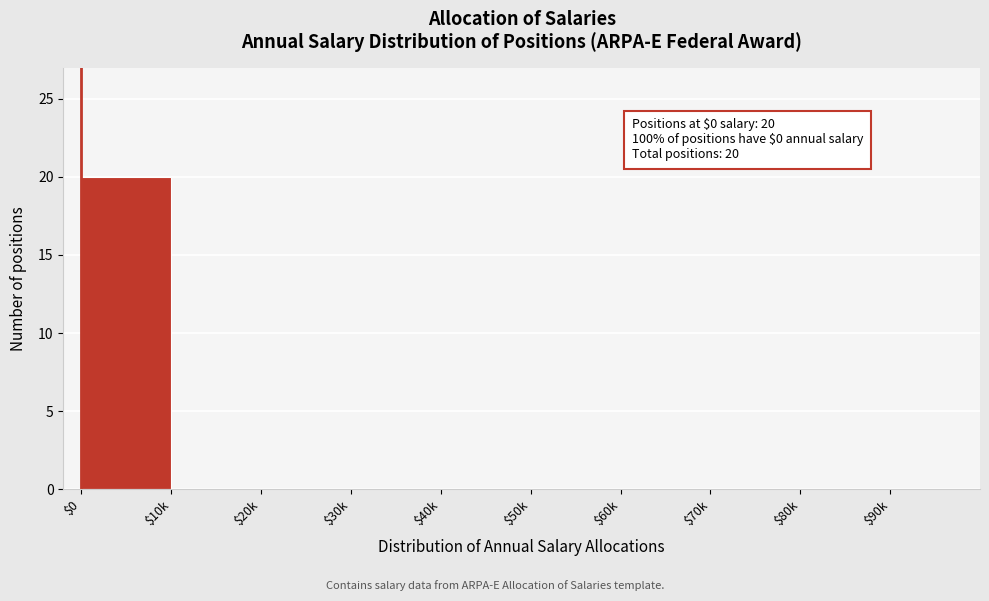

What is the sum of all values?

20